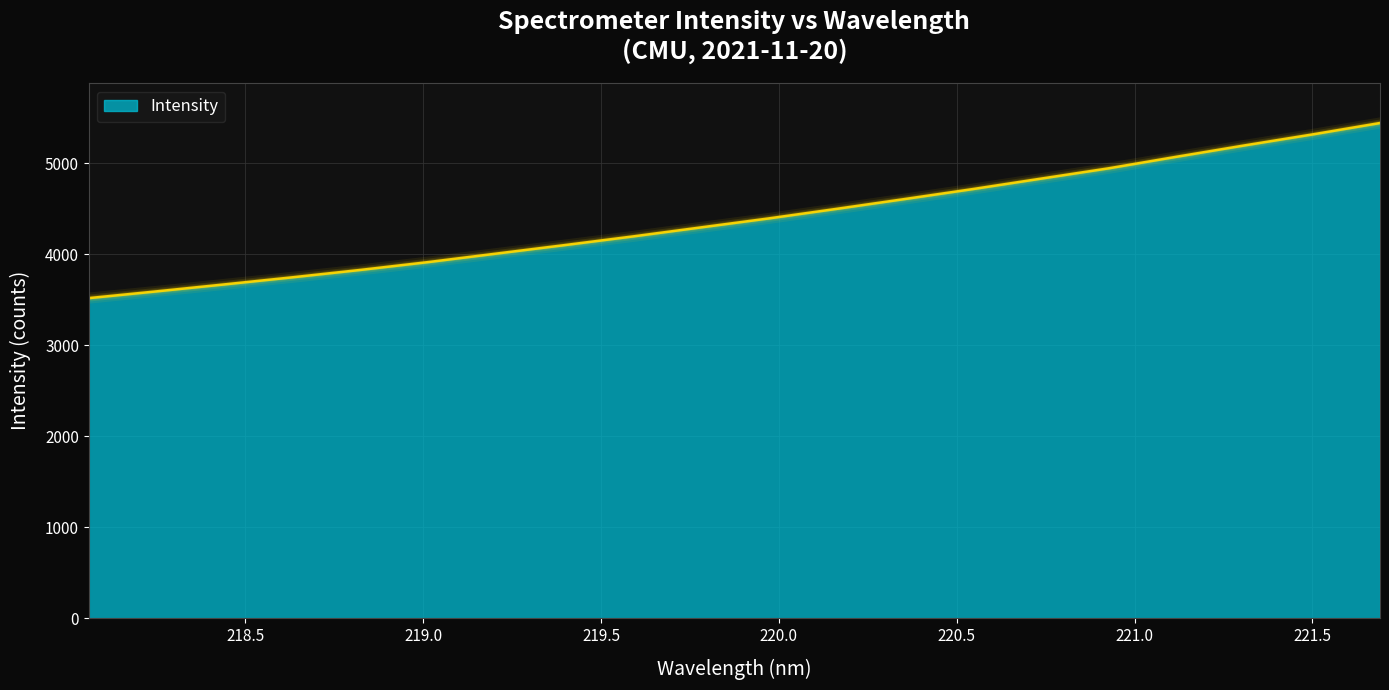

What is the difference between the maximum and minimum values?

1923.7